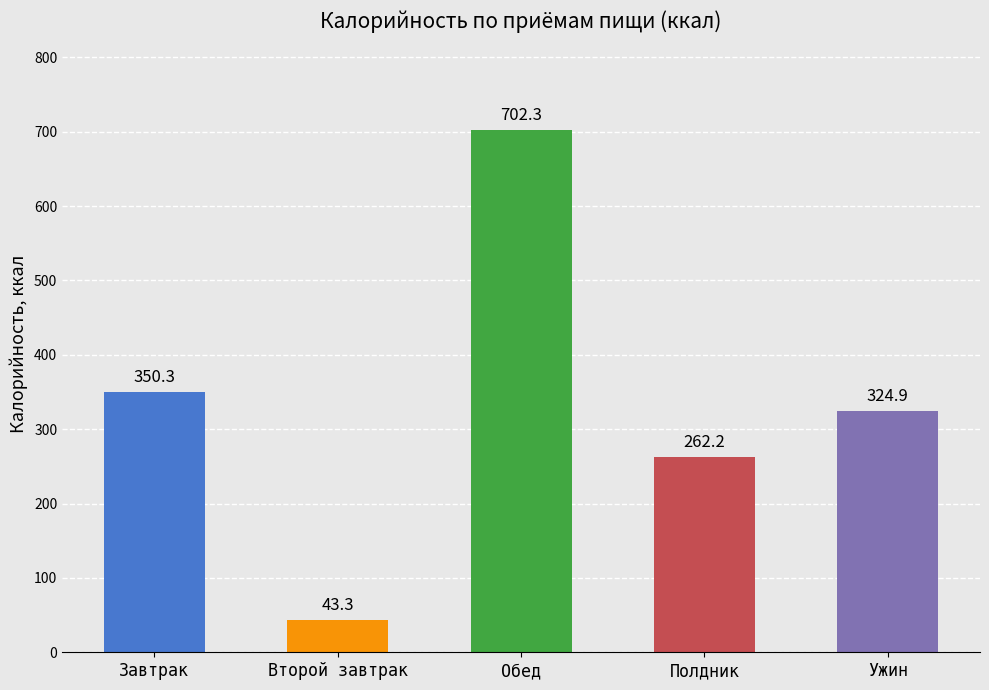

What is the label of the 3rd bar from the right?

Обед